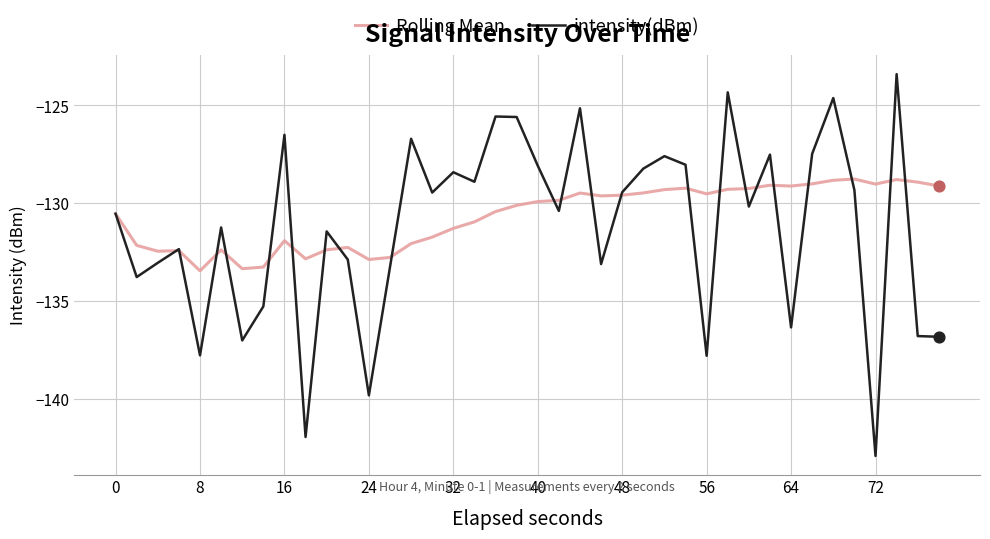

Which series has the largest range (max minus min)?

intensity(dBm)